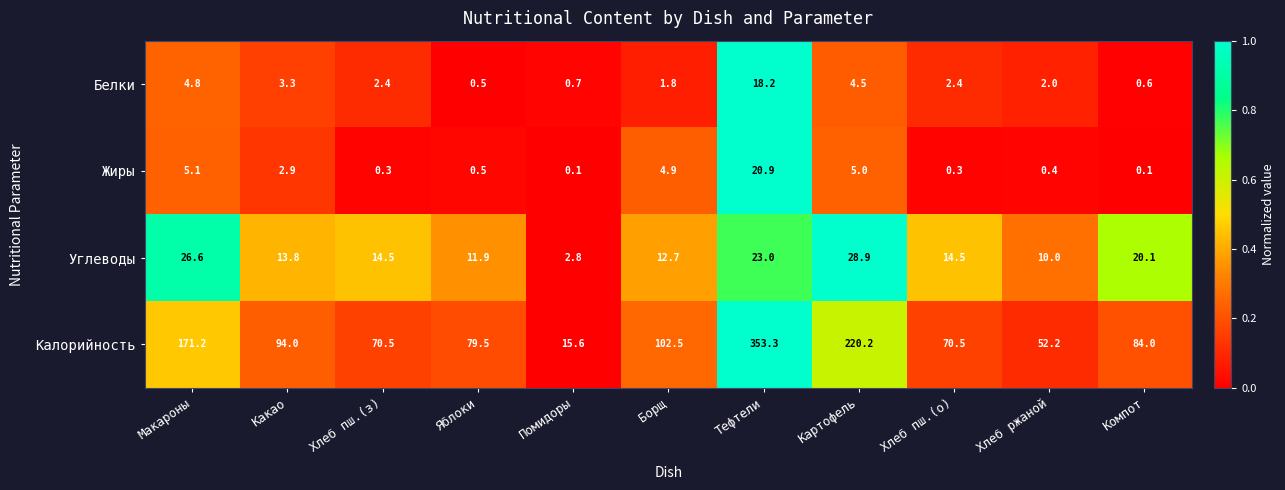

Which series has the largest range (max minus min)?

Калорийность